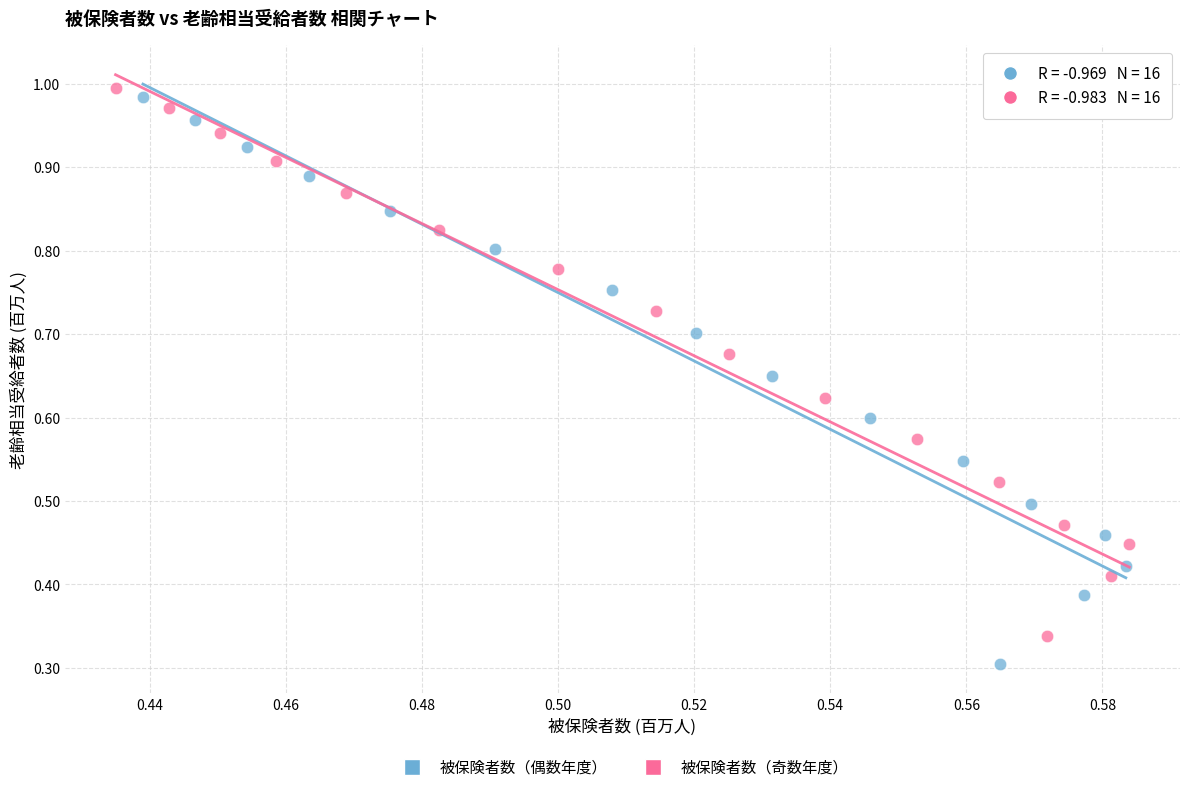

Which series contains the lowest Y value?

被保険者数（偶数年度）